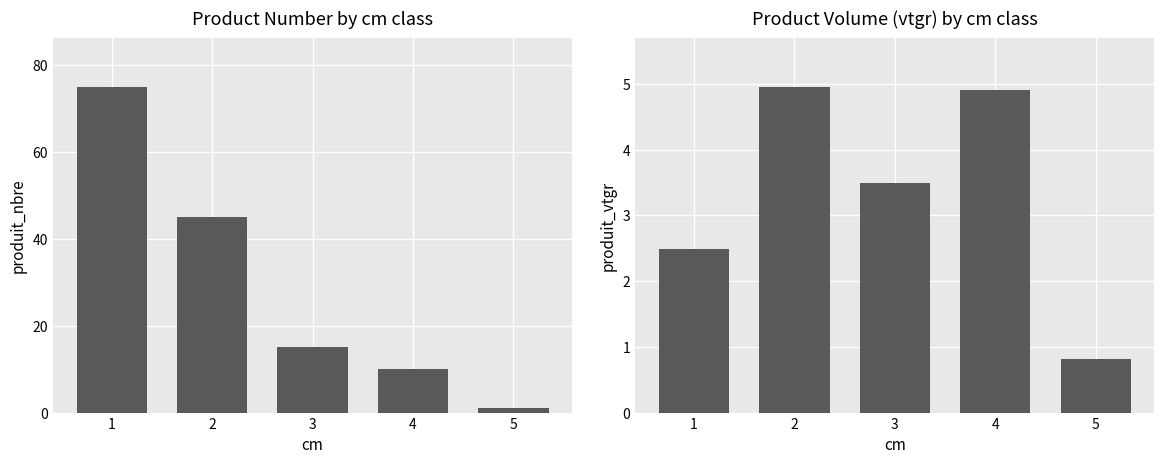

Which category has the highest value across all series?

1